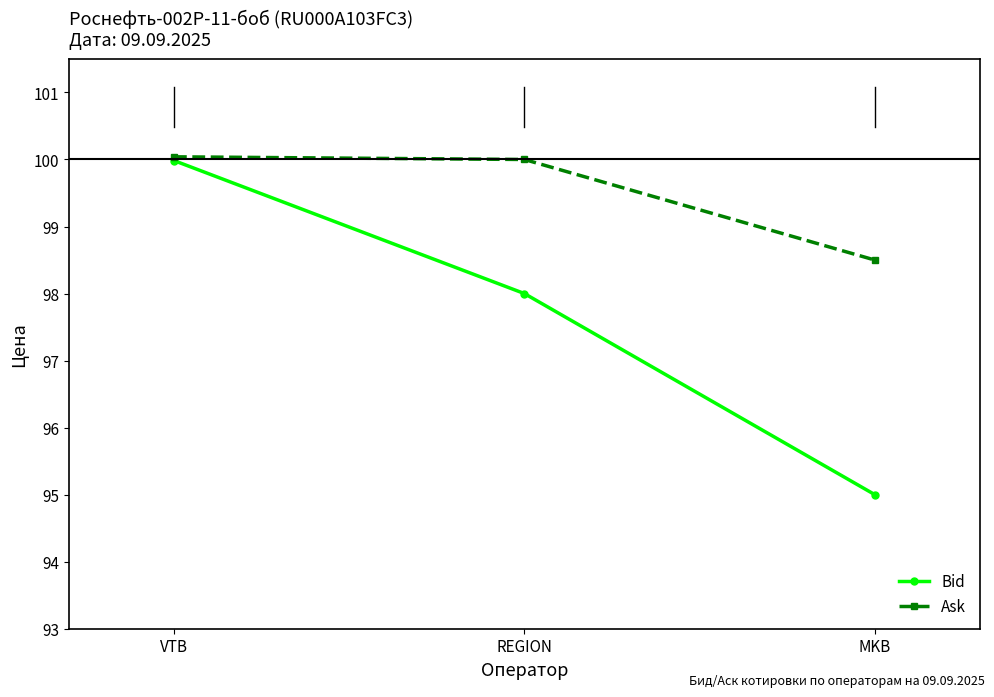

What are all the series names shown in the legend?

Bid, Ask